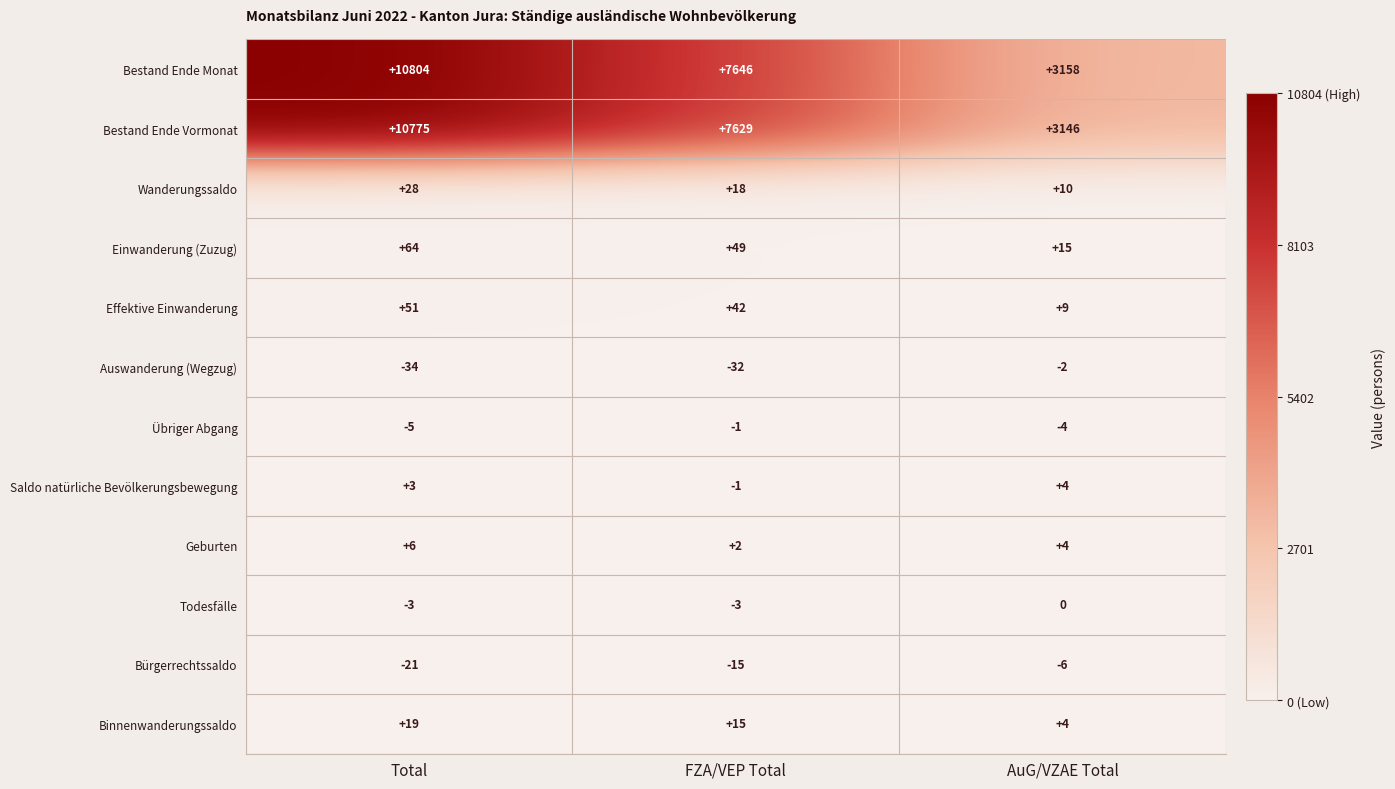

The value of Bestand Ende Vormonat at Total is 10775. True or false?

True